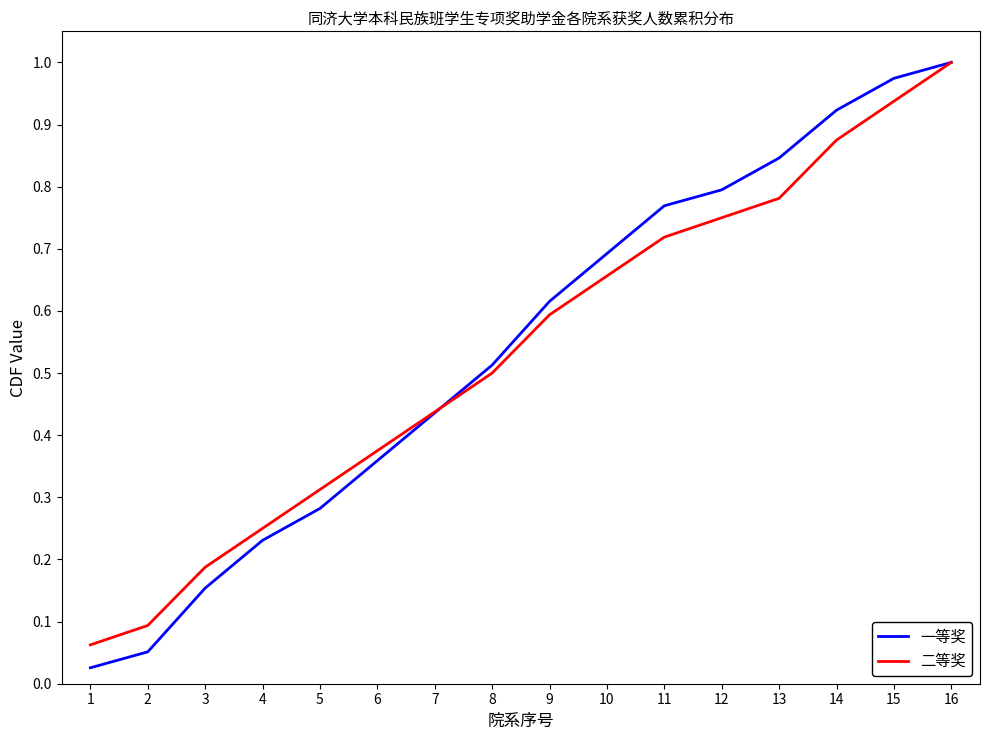

The value of 二等奖 at 2 is 0.0. True or false?

False